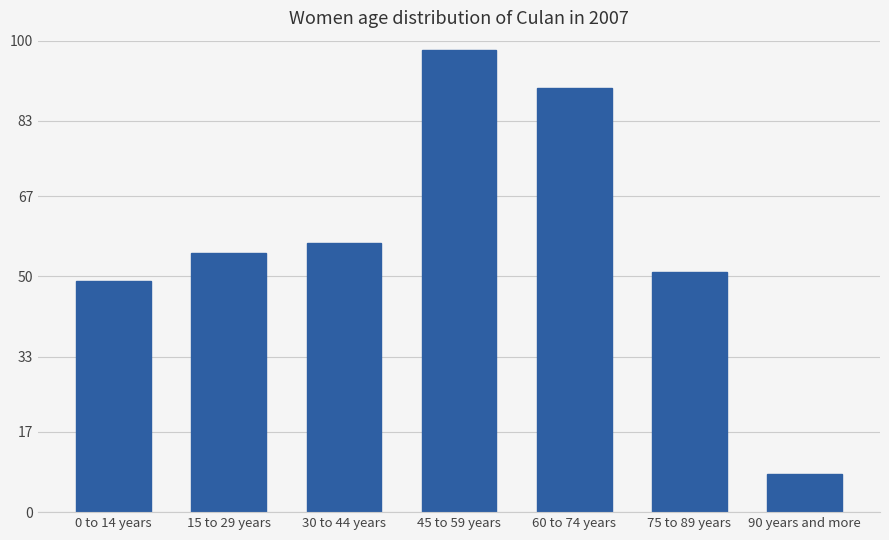

What is the maximum value shown in the chart?

98